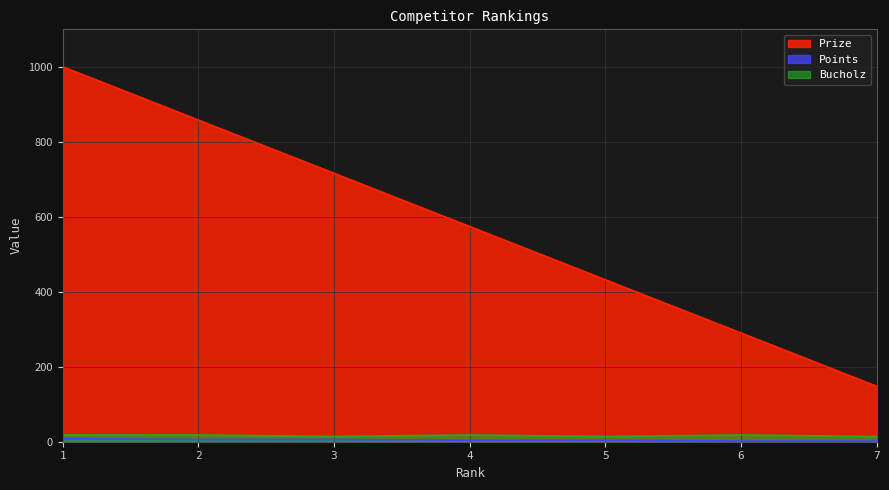

Does the chart display data point markers on the line(s)?

No